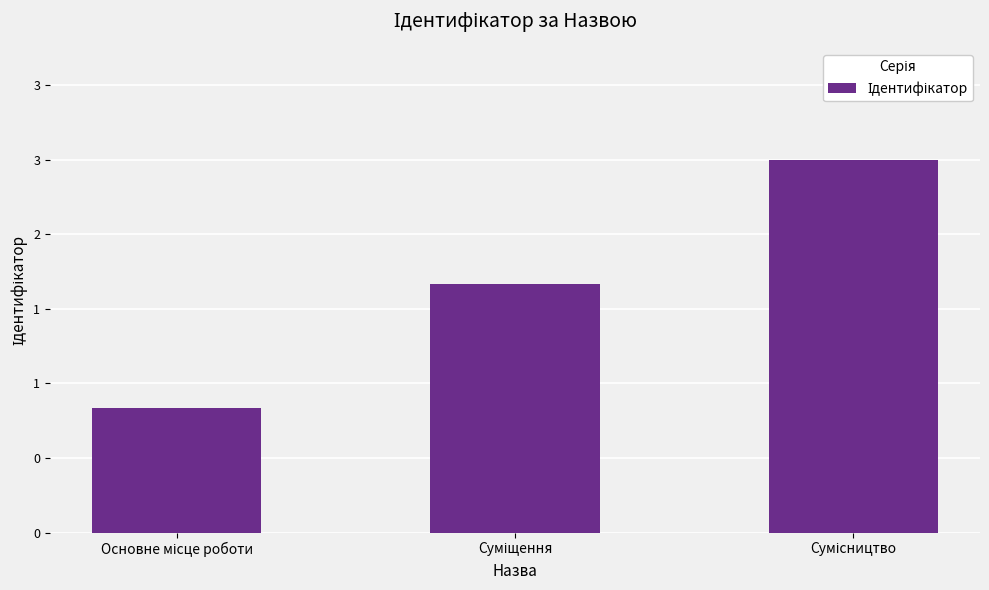

Does the chart contain any negative values?

No